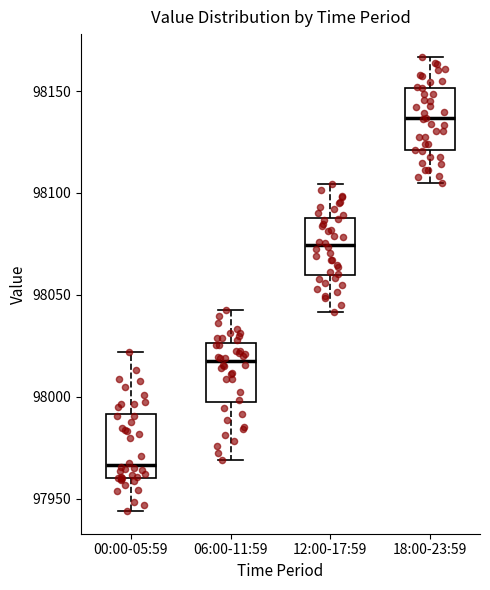

Reading left to right, read every box against the y-axis: the position of its median line, the range the box covers, and the ends of its whiskers. The values are not printed on the chart, so give them approximately, as read against the axis.

00:00-05:59: median 97965, box 97960 to 97990, whiskers 97945 to 98020
06:00-11:59: median 98015, box 98000 to 98025, whiskers 97970 to 98045
12:00-17:59: median 98075, box 98060 to 98090, whiskers 98040 to 98105
18:00-23:59: median 98135, box 98120 to 98150, whiskers 98105 to 98165